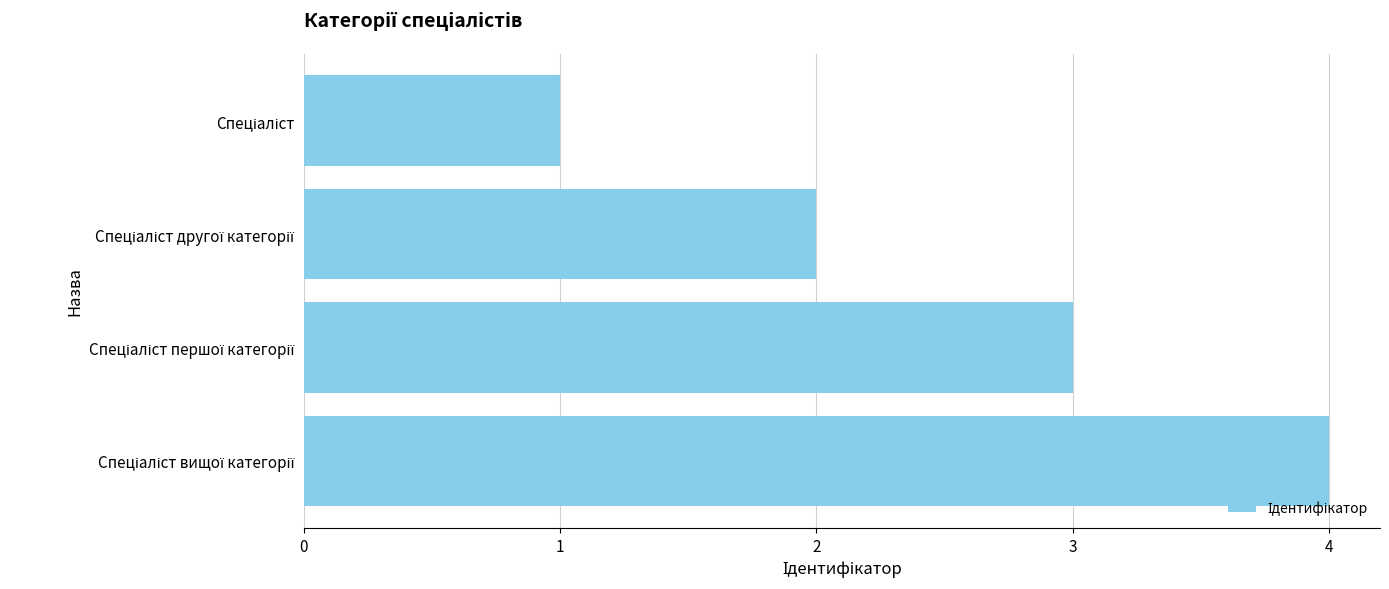

What is the sum of all values?

10